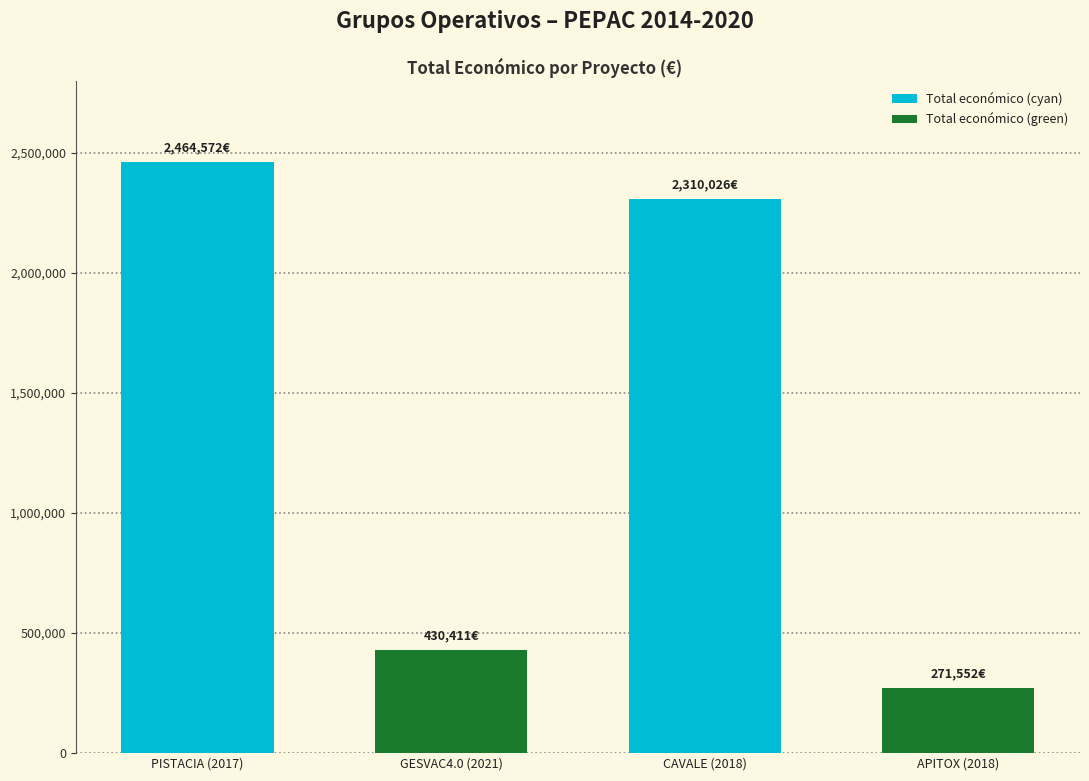

Reading right to left, list all the values displayed in this chart.

APITOX (2018)=271552	CAVALE (2018)=2310026	GESVAC4.0 (2021)=430411	PISTACIA (2017)=2464572